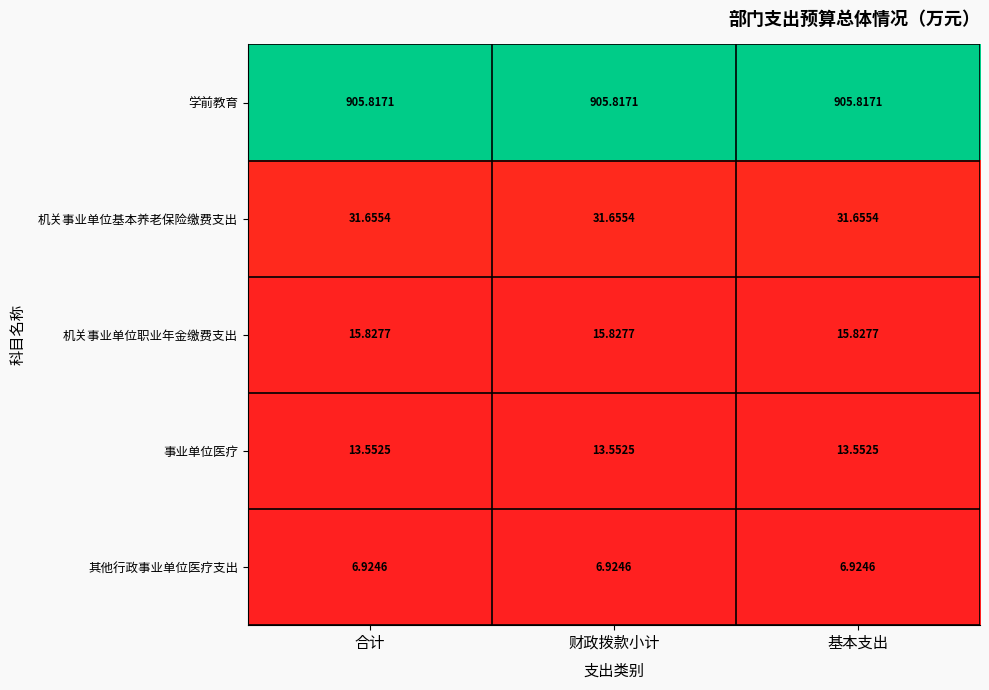

Which series has the largest total across all categories?

学前教育